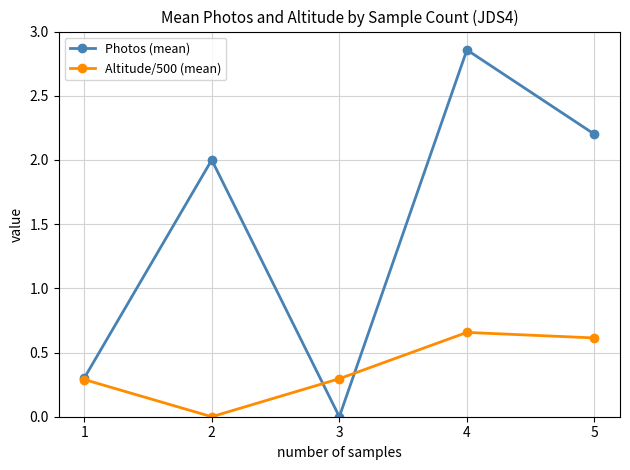

How many series are shown in this chart?

2